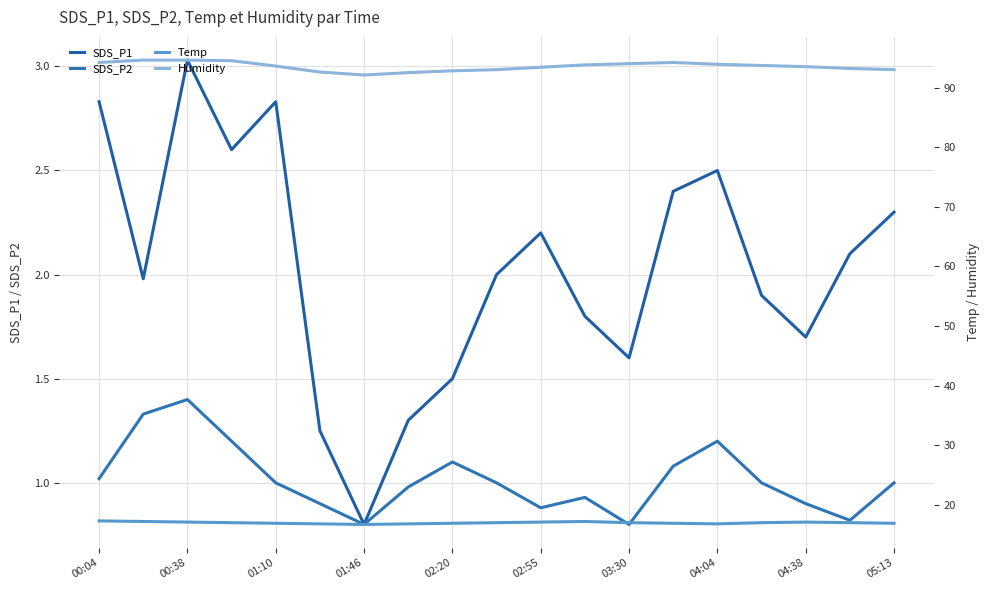

True or false: SDS_P1 and Humidity intersect in this chart.

False